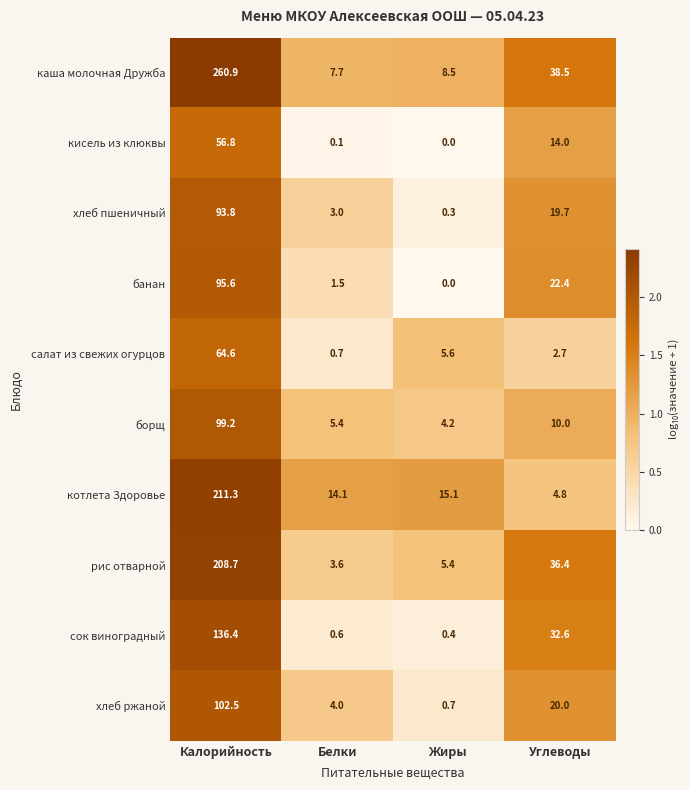

Which category has the highest value in the банан series?

Калорийность